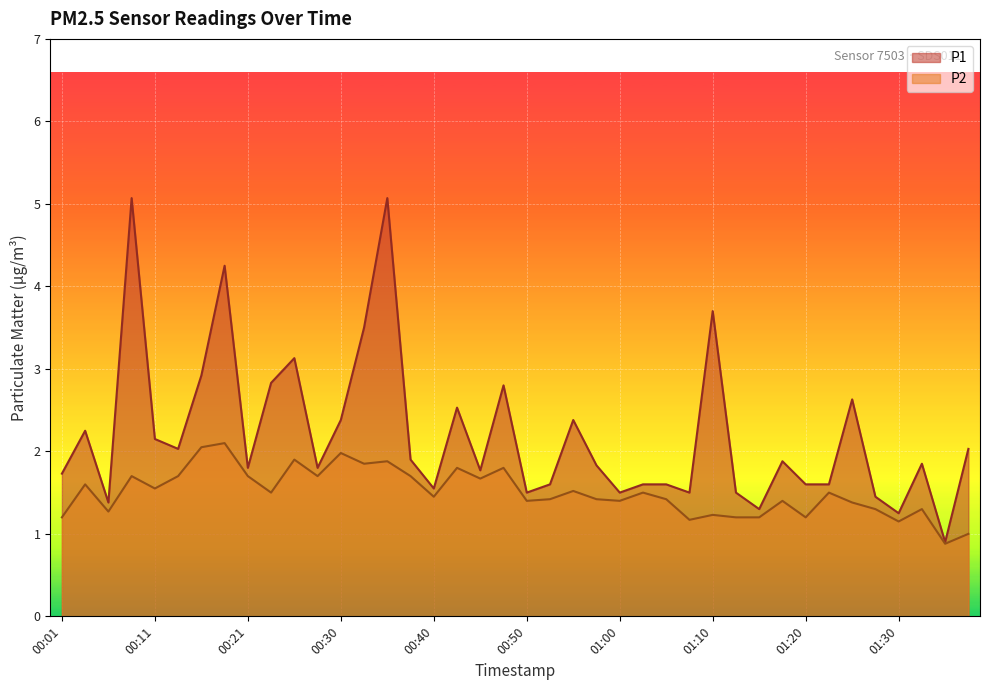

True or false: P2 and P1 cross at least once.

False